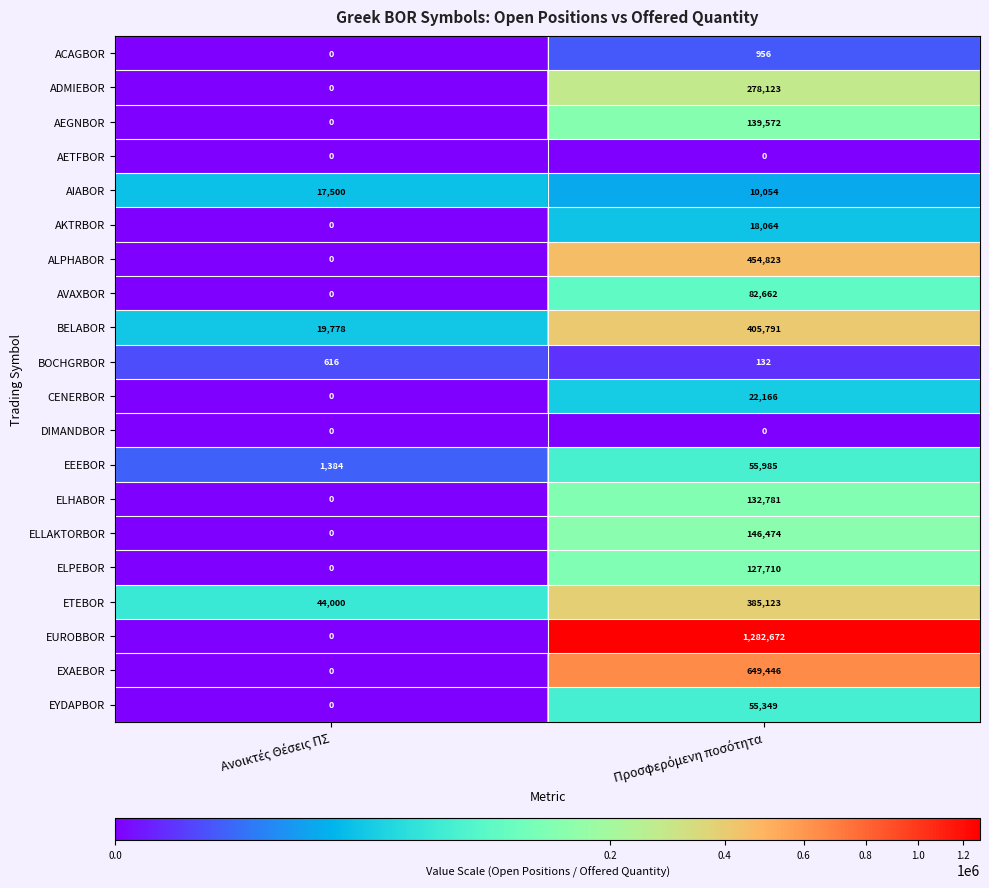

Which series has the largest range (max minus min)?

EUROBBOR